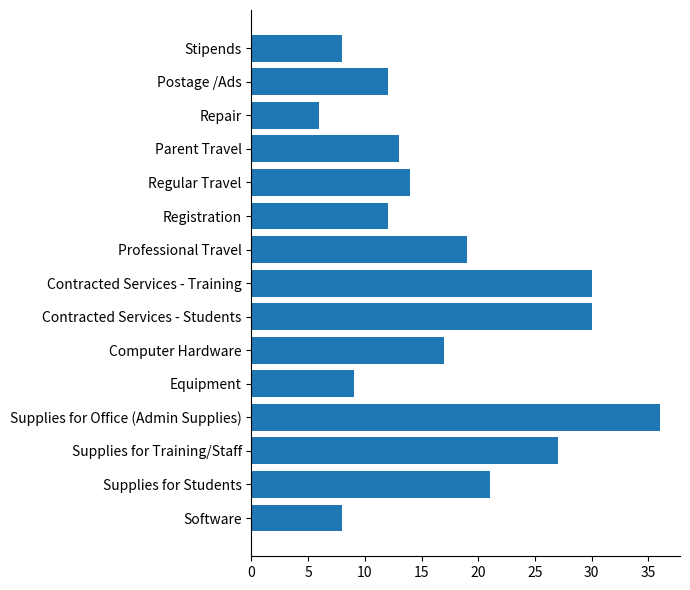

Which category has the highest value across all series?

Supplies for Office (Admin Supplies)